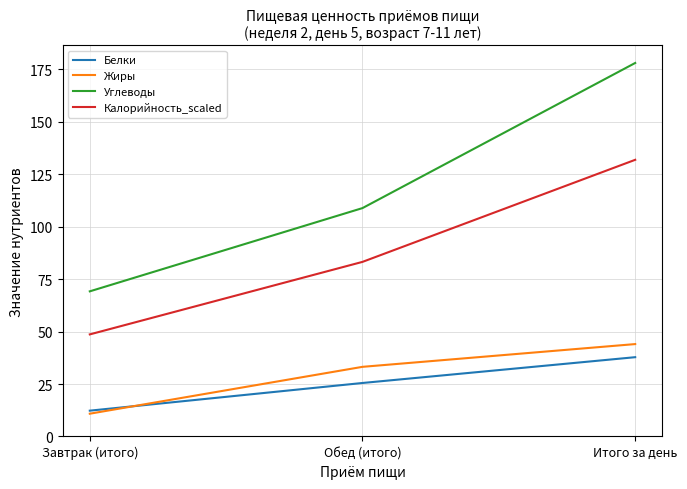

Which label corresponds to the smallest value in the chart?

Завтрак (итого)